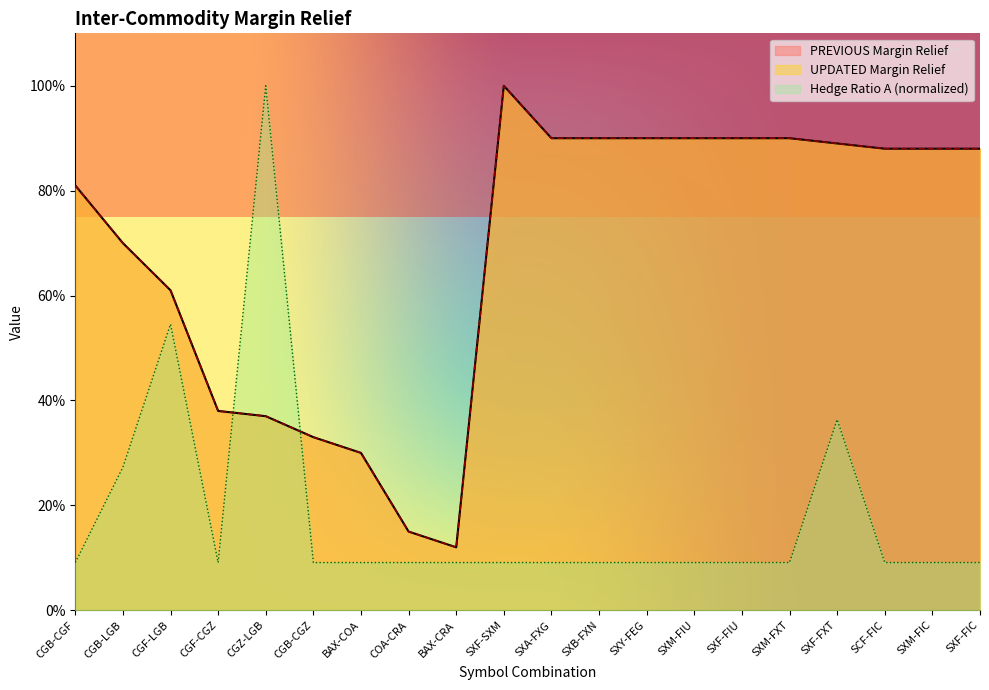

At which category does PREVIOUS Margin Relief reach its first local valley?

BAX-CRA